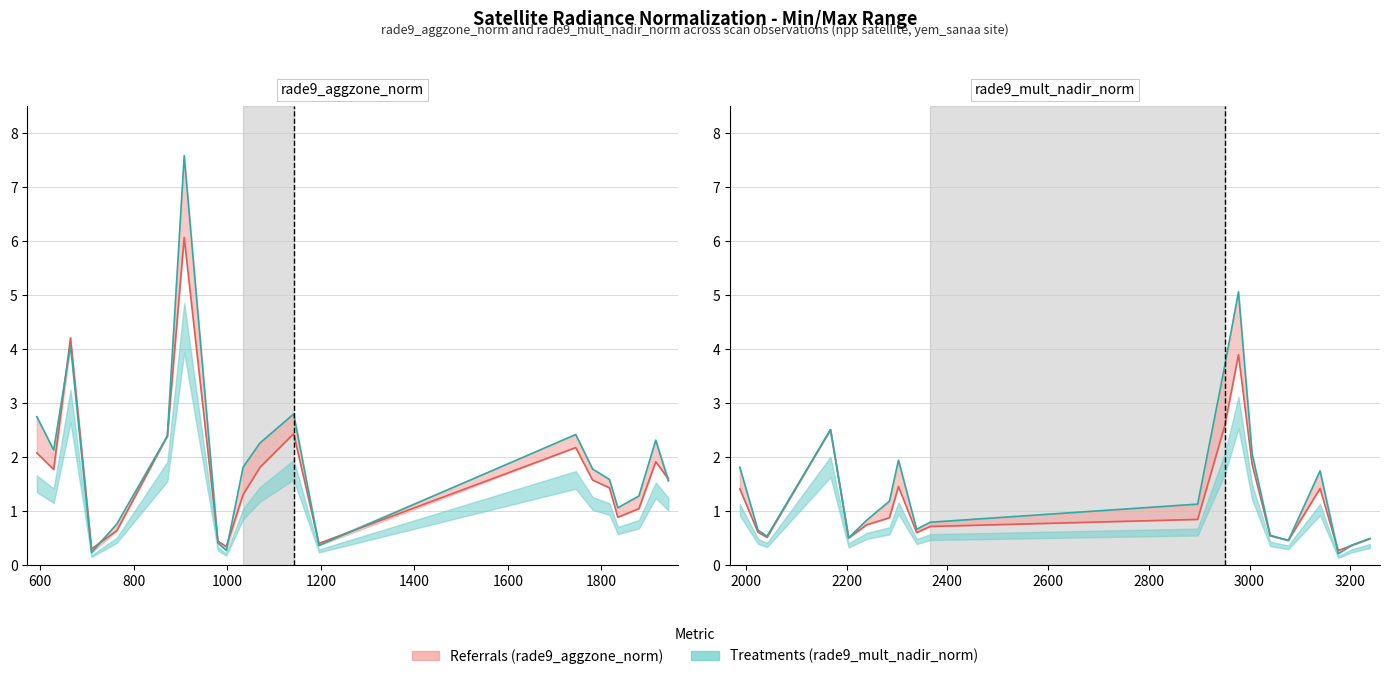

Does the chart have visible grid lines?

Yes